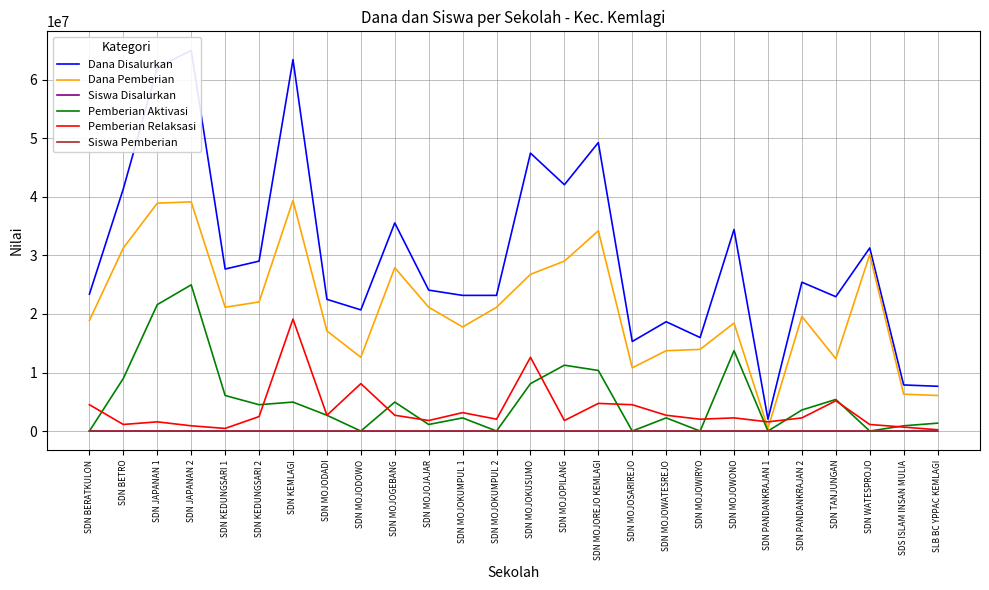

What are all the series names shown in the legend?

Dana Disalurkan, Dana Pemberian, Siswa Disalurkan, Pemberian Aktivasi, Pemberian Relaksasi, Siswa Pemberian